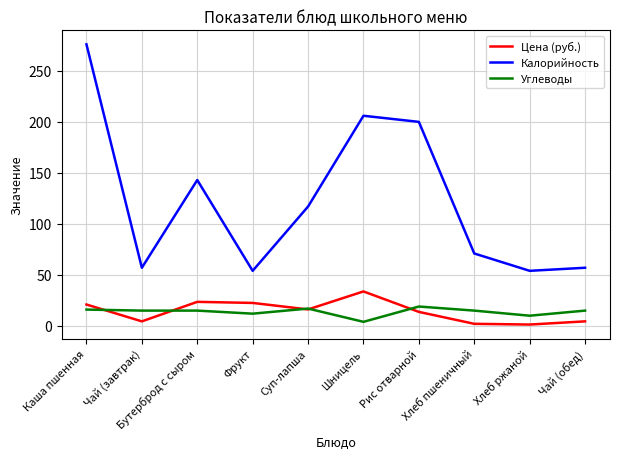

At Чай (завтрак), list the series in order from smallest to largest.

Цена (руб.), Углеводы, Калорийность